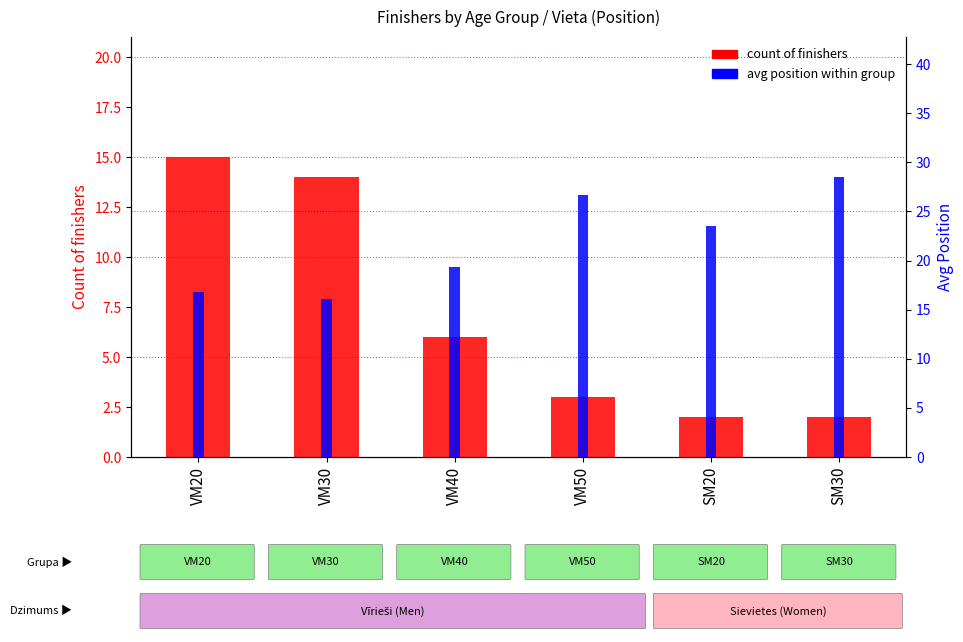

What is the spread (max minus min) of values at VM30?

2.1